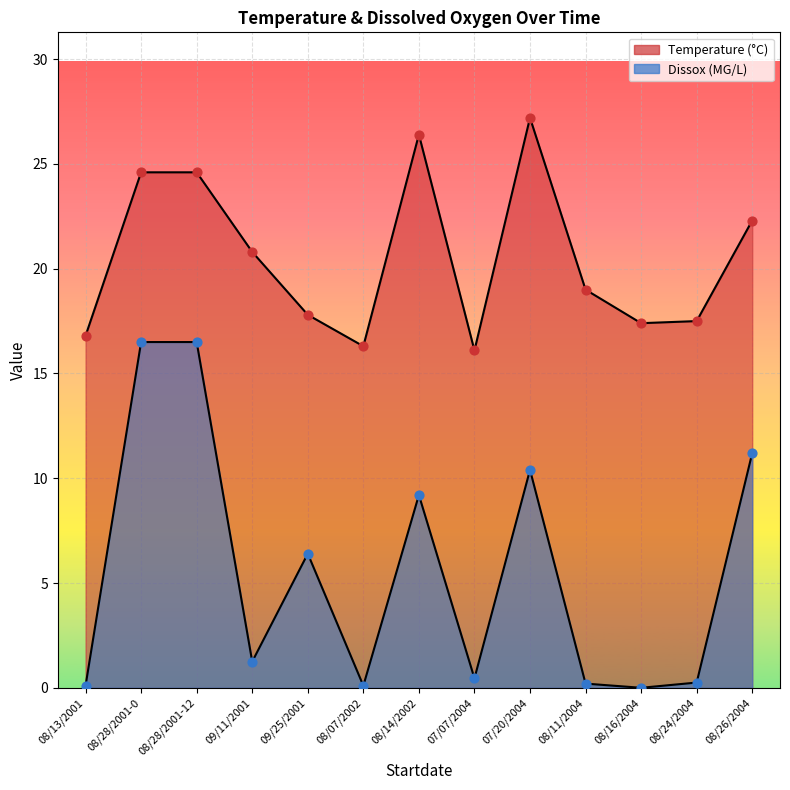

Which series has the largest total across all categories?

Temperature